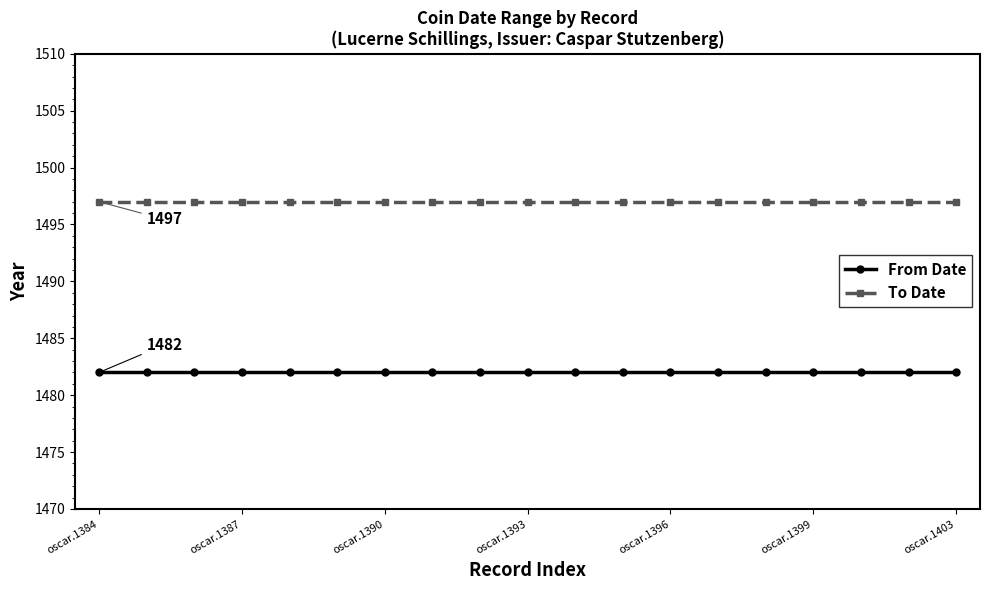

What is the sum of all From Date values?

28158